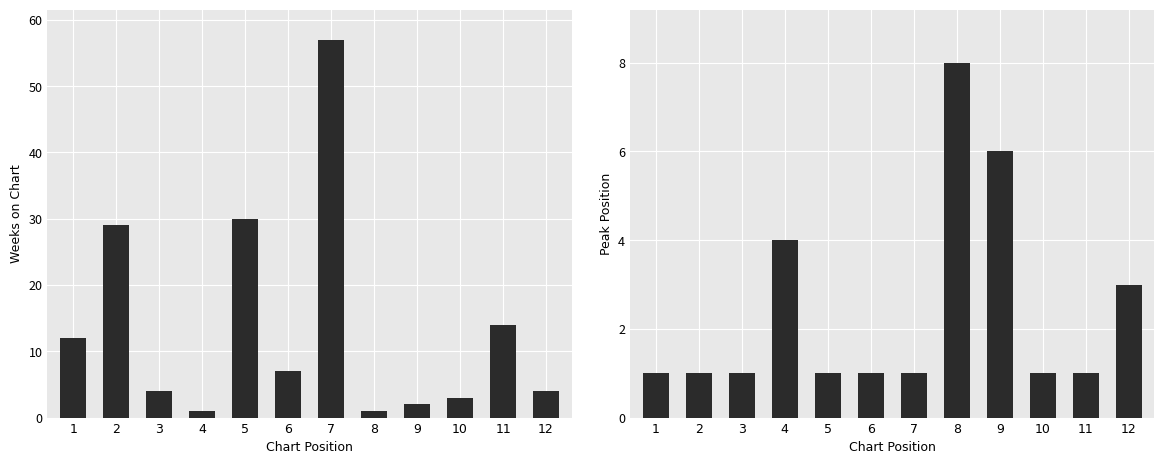

The Peak Position series shows 1 at 6. True or false?

True